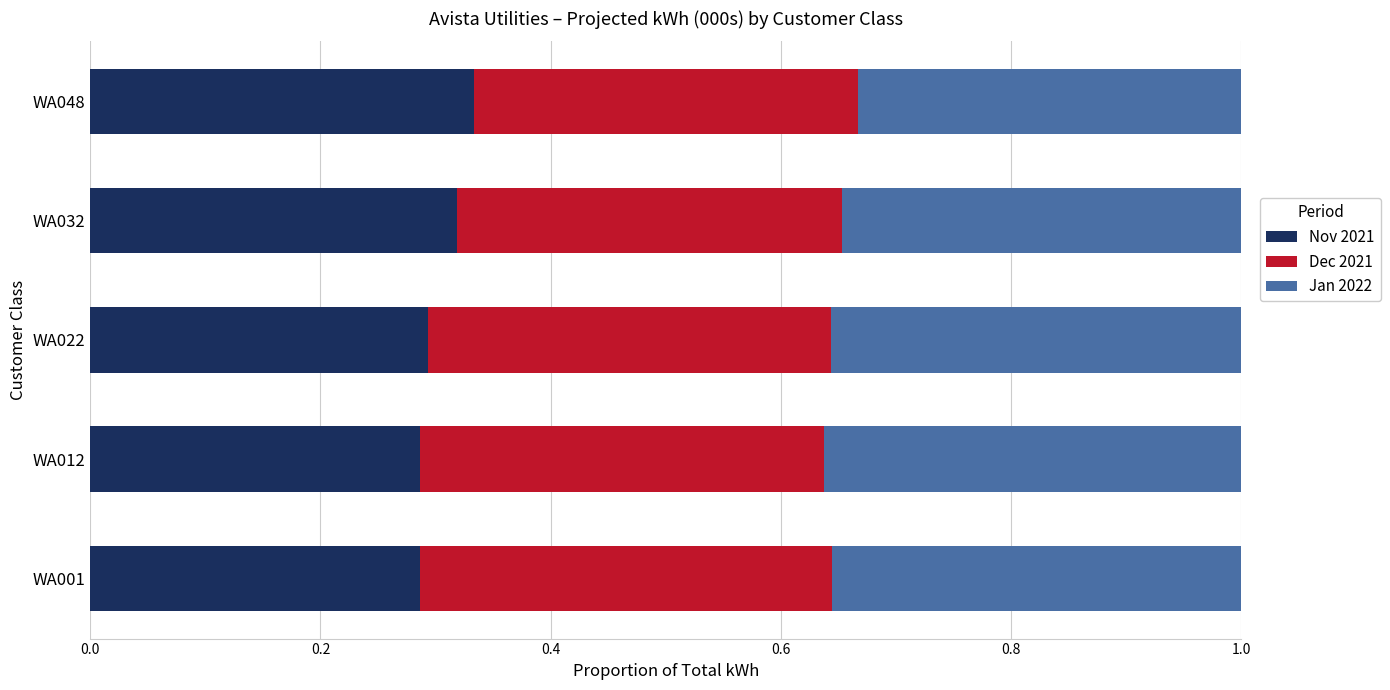

True or false: Nov 2021 has a value of 0.3 at WA001.

True